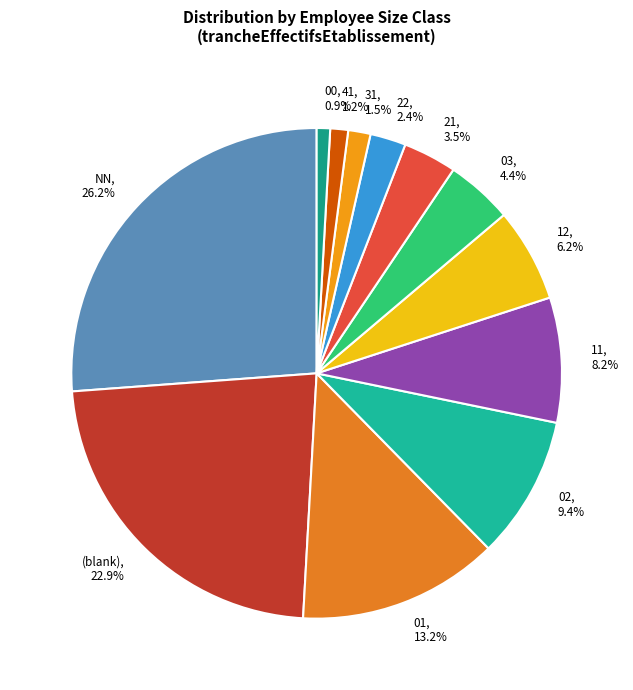

Does 01 represent more than half of the total?

No